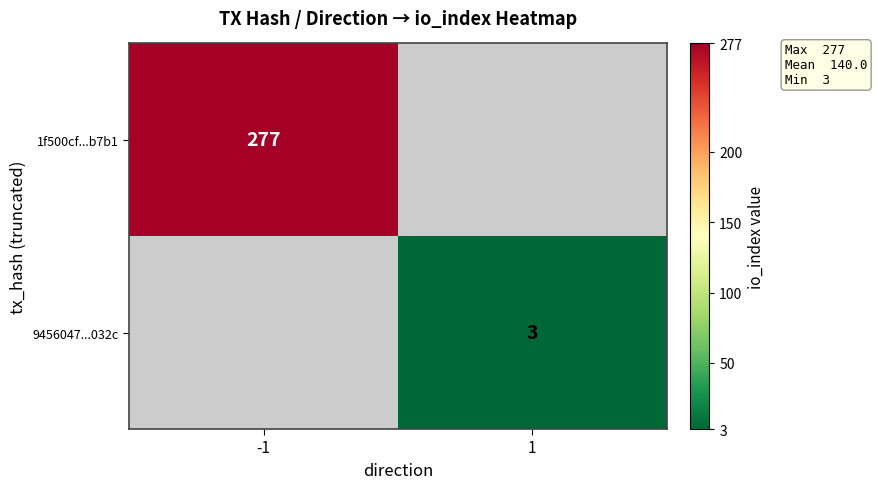

The 9456047...032c series shows 4.1 at 1. True or false?

False